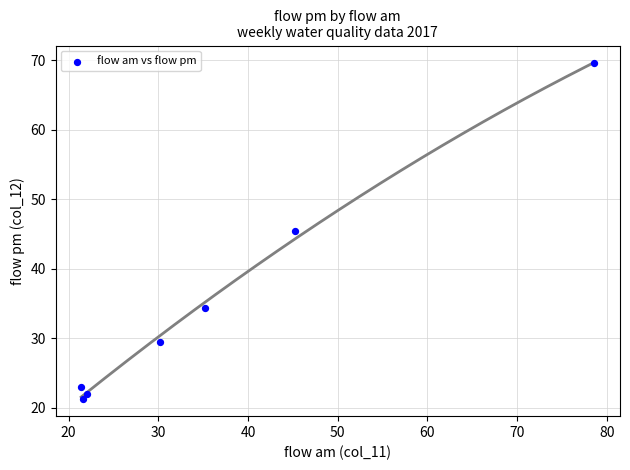

What is the range of Y values (max minus min)?

48.4